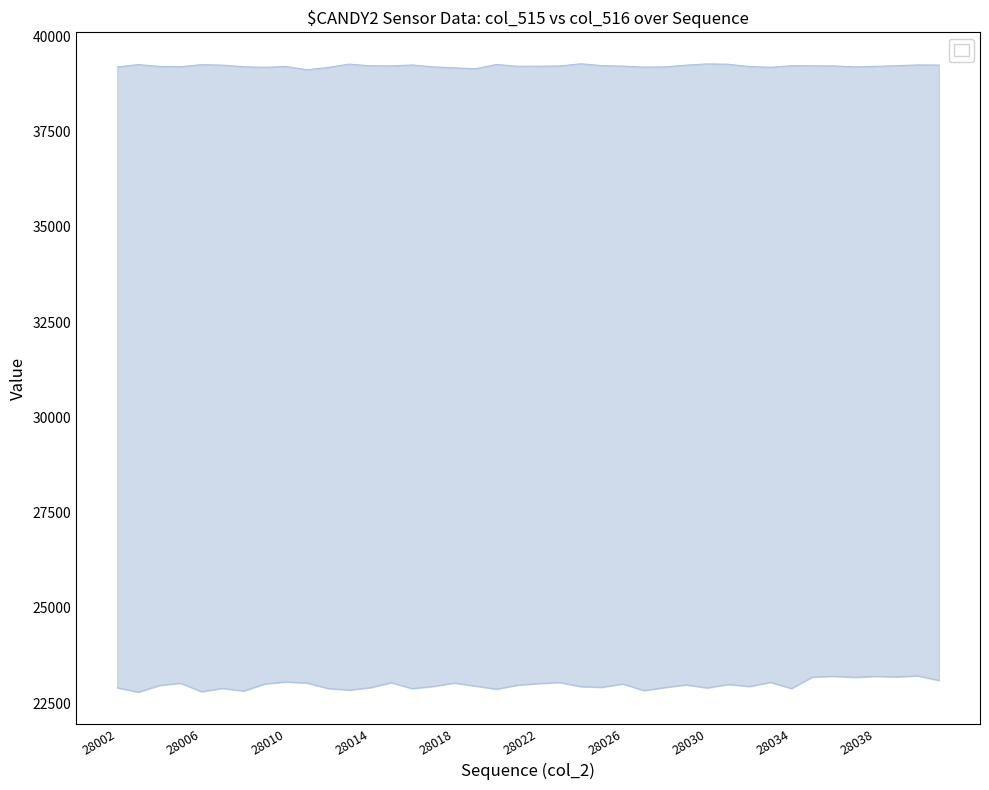

Does the chart display data point markers on the line(s)?

No